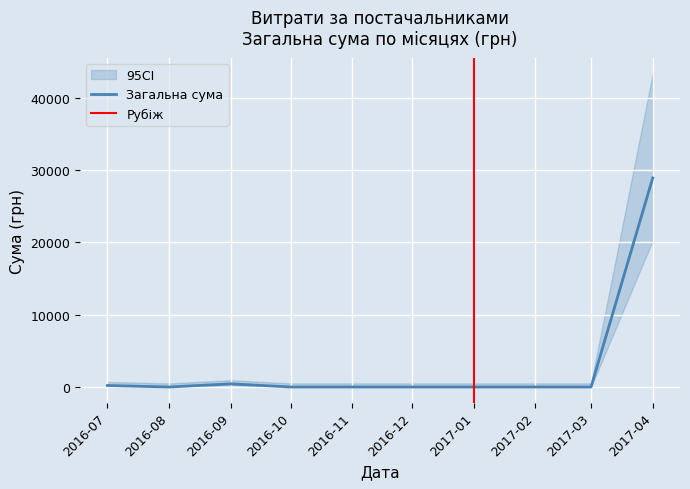

Between 14 and 32, which is larger?

32